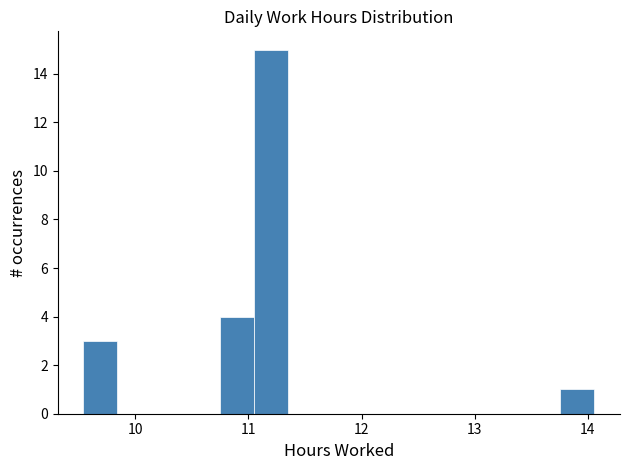

Around what value on the x-axis is the tallest bar? Give the approximate position of its centre, as read against the axis.

11.2